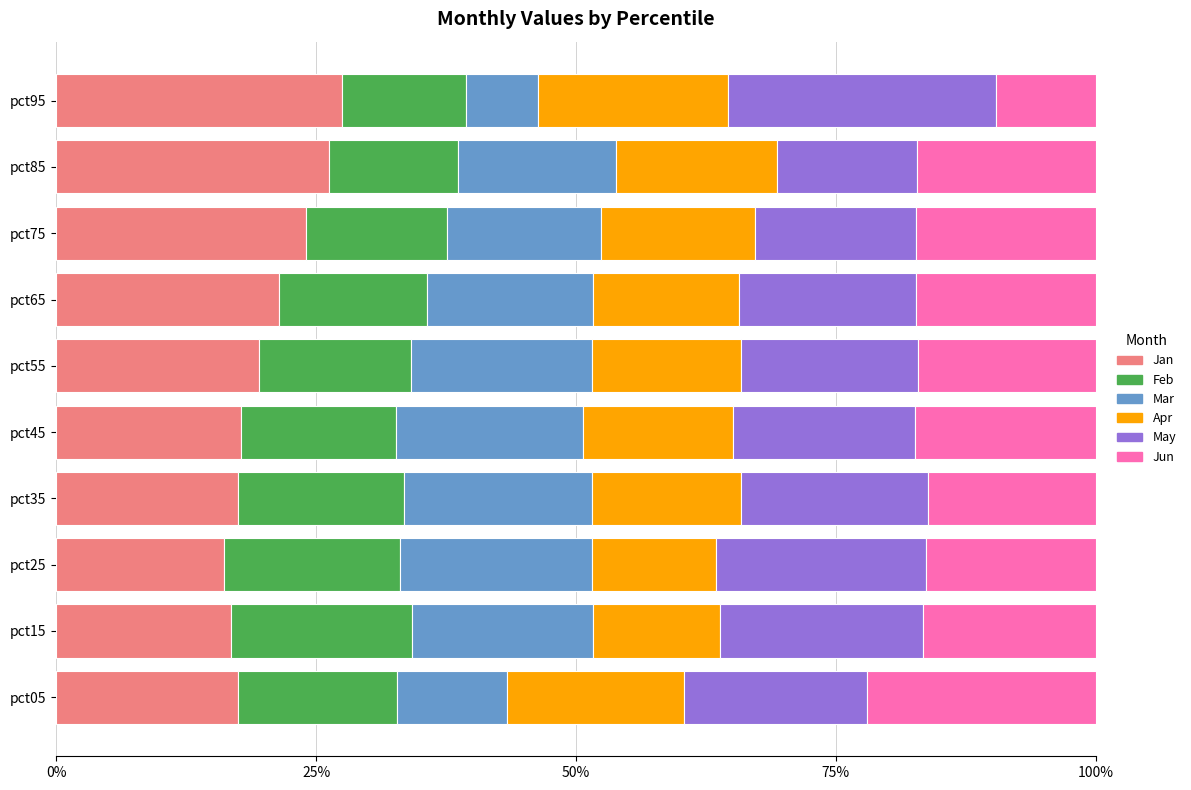

The Jan series shows 26.3 at pct85. True or false?

True